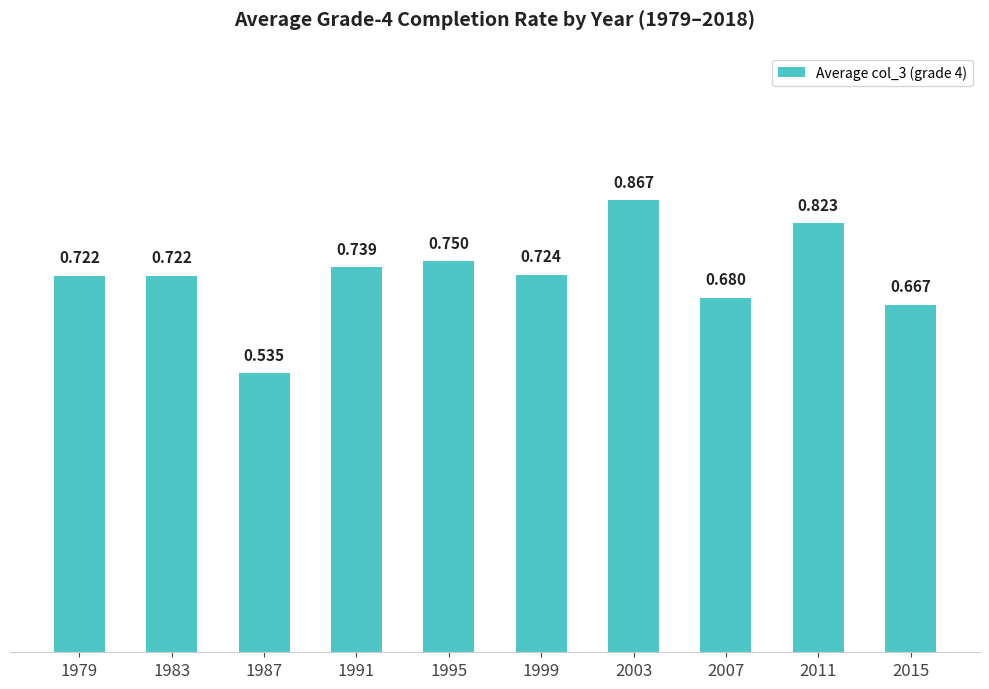

Are the bars horizontal?

No